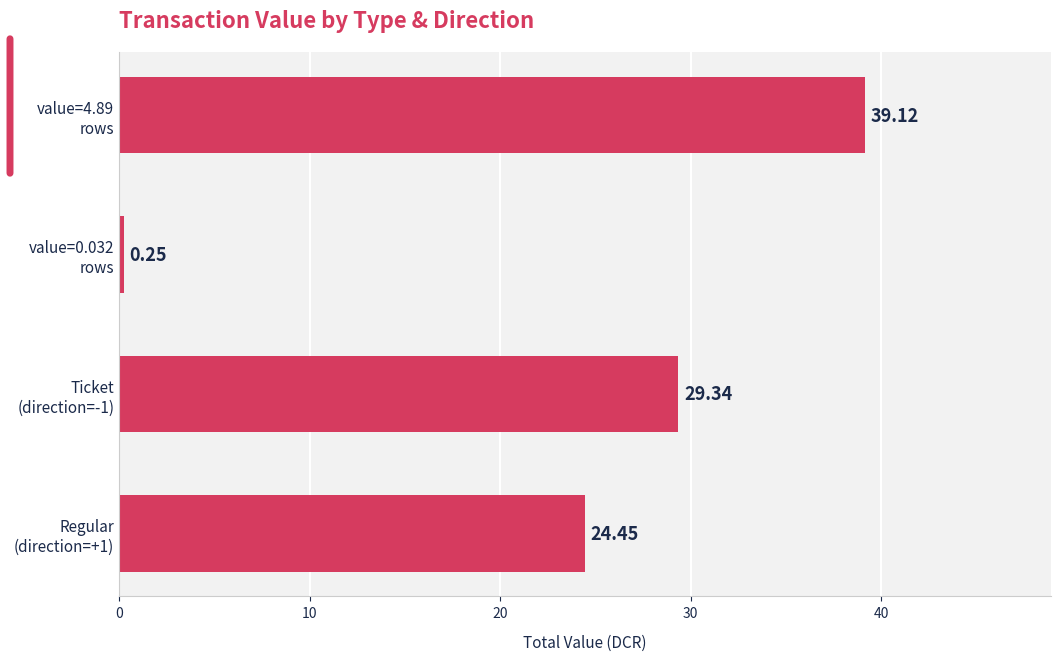

Rank the categories by value from lowest to highest.

value=0.032
rows, Regular
(direction=+1), Ticket
(direction=-1), value=4.89
rows